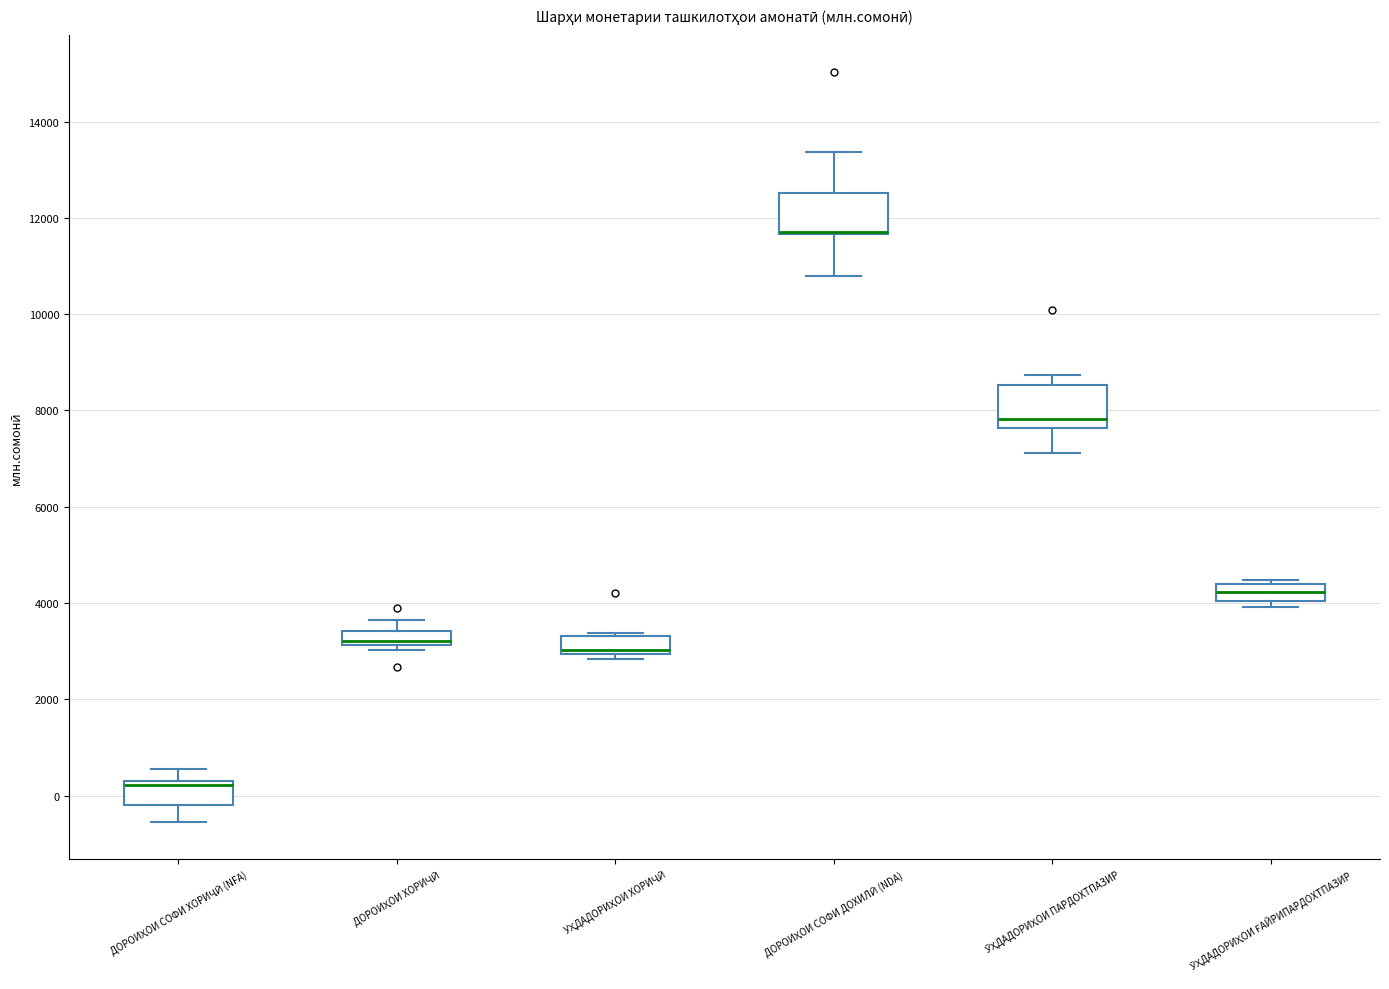

Where is the upper edge of the box for УҲДАДОРИҲОИ ХОРИҶӢ on the y-axis? The values are not printed on the chart, so give them approximately, as read against the axis.

3400